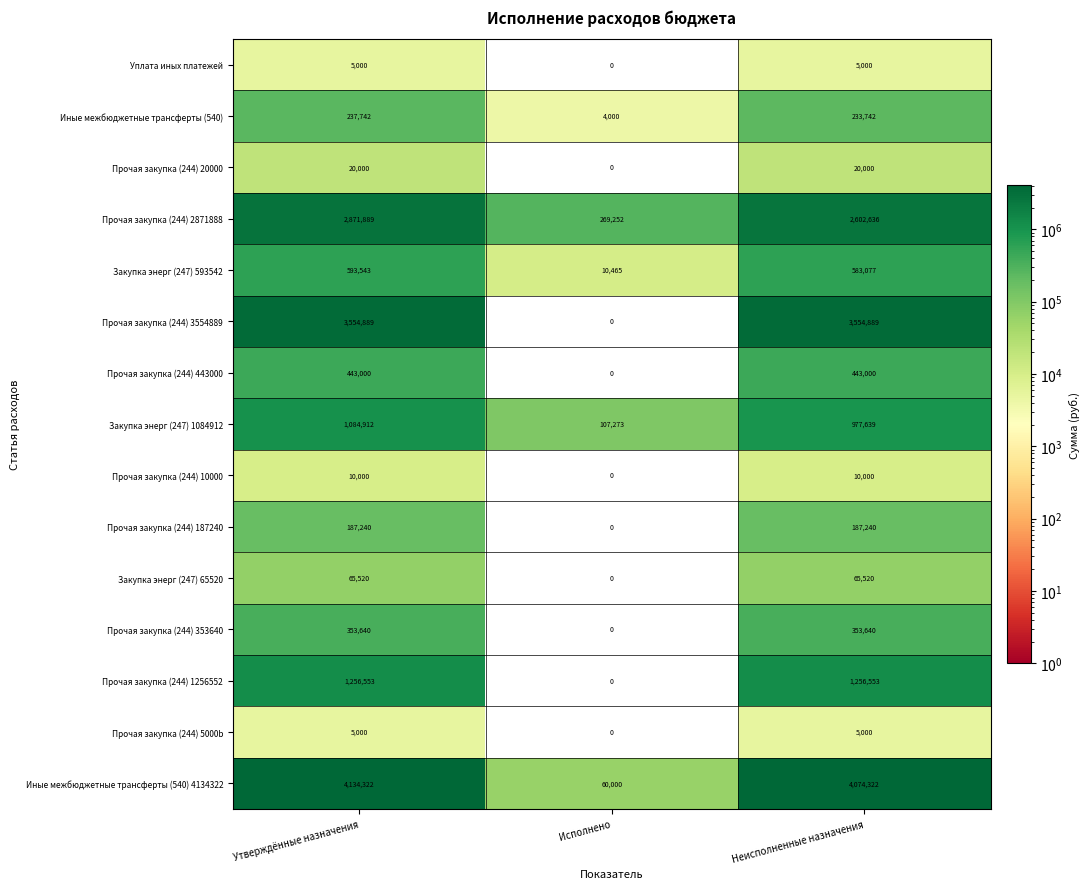

What is the maximum value for Закупка энерг (247) 65520?

65520